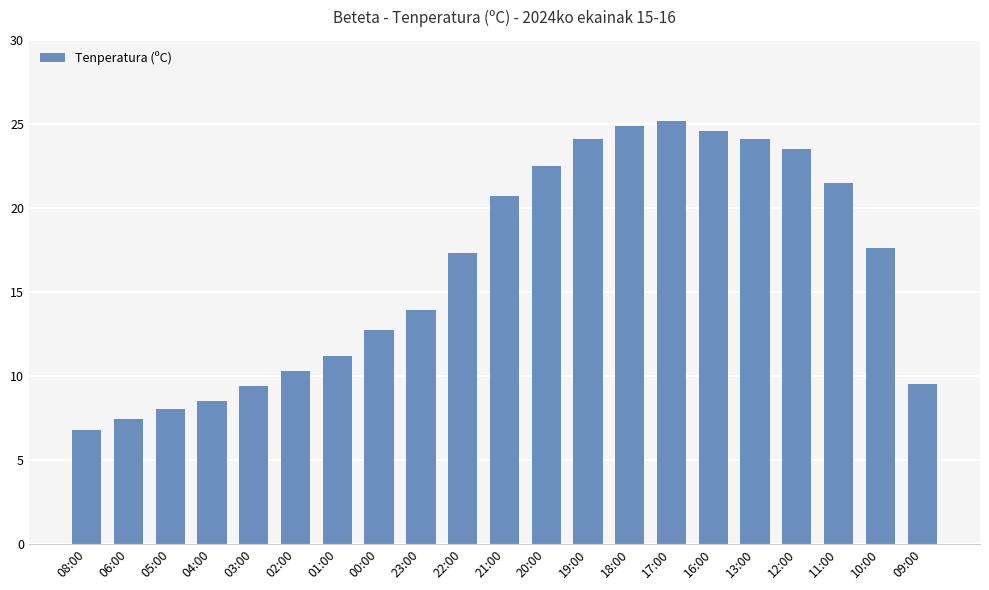

What is the sum of the values at 05:00 and 23:00?

21.9